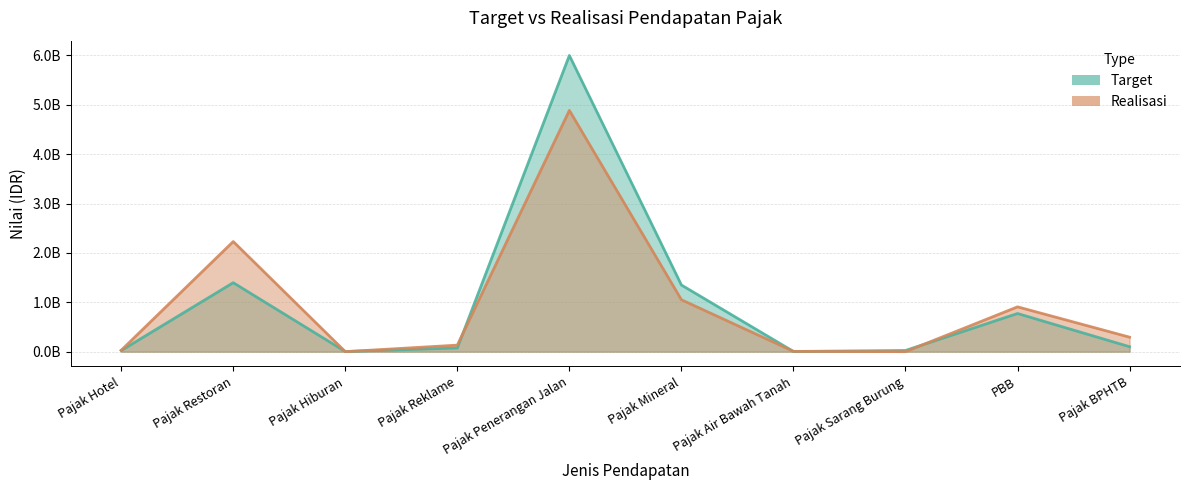

What is the value of the realisasi point at the 5th from the left?

4887681125